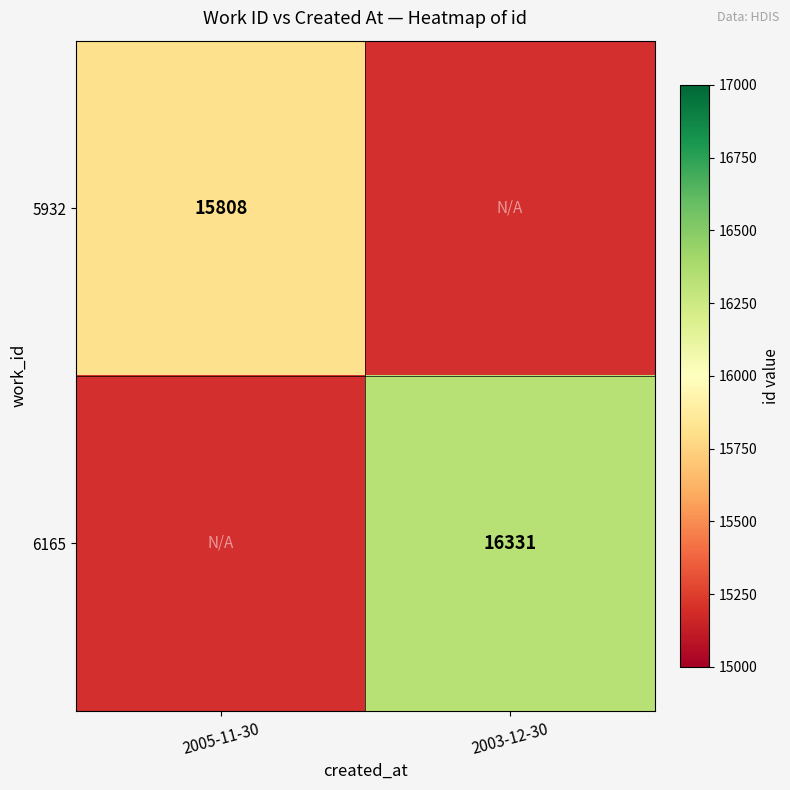

The value of 6165 at 2003-12-30 is 16331. True or false?

True